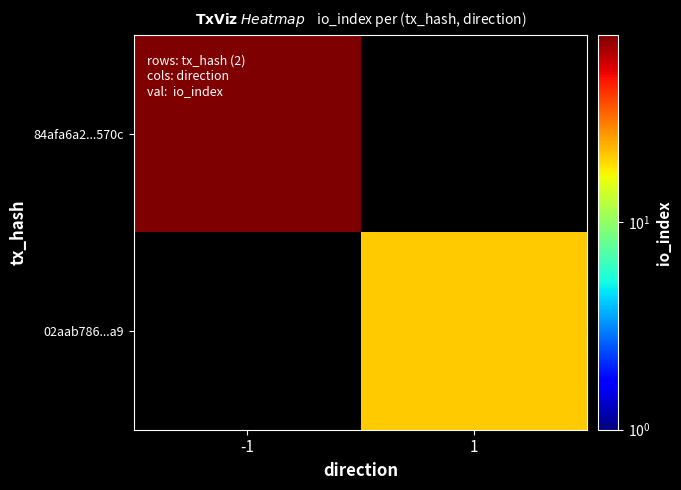

Is the value of 84afa6a2...570c at -1 greater than the value of 02aab786...a9 at -1?

No